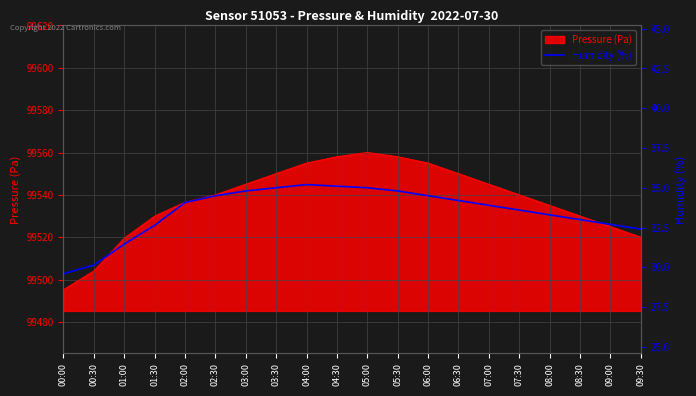

What is the lowest value of the Pressure (Pa) series?

99495.2